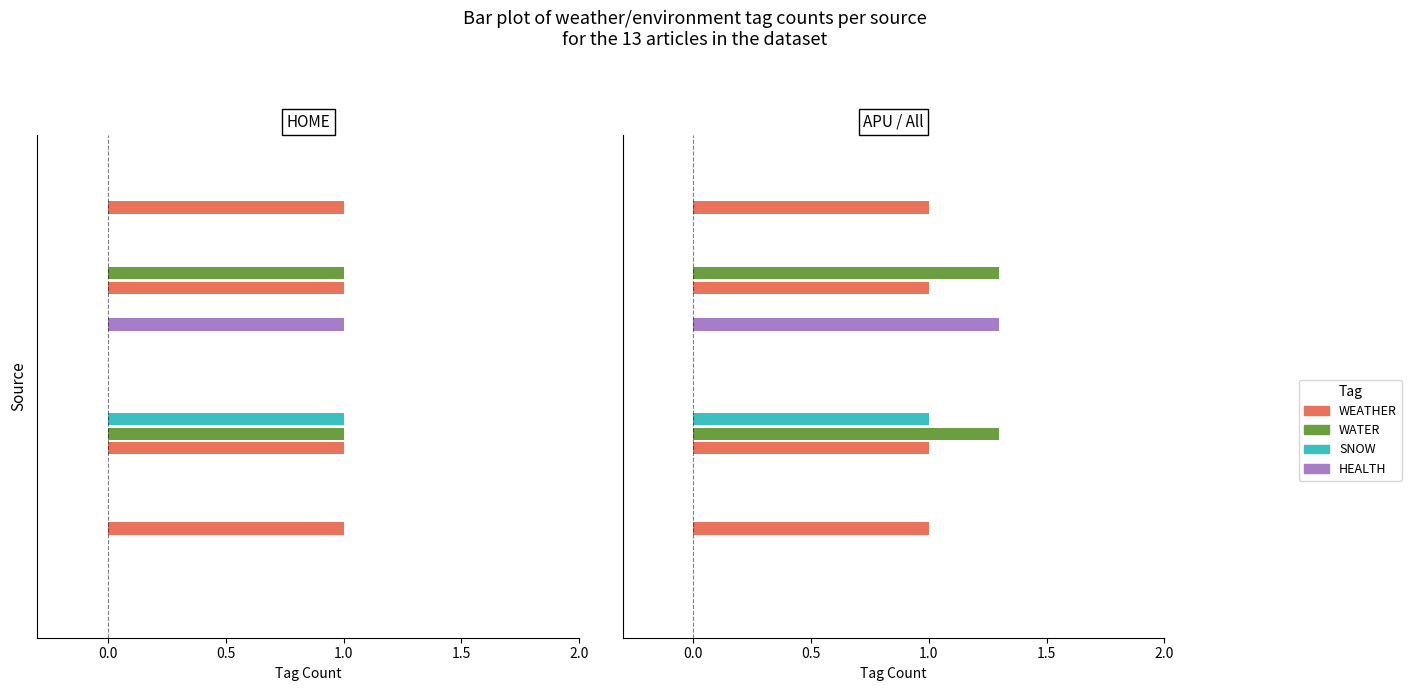

Are the bars horizontal?

Yes